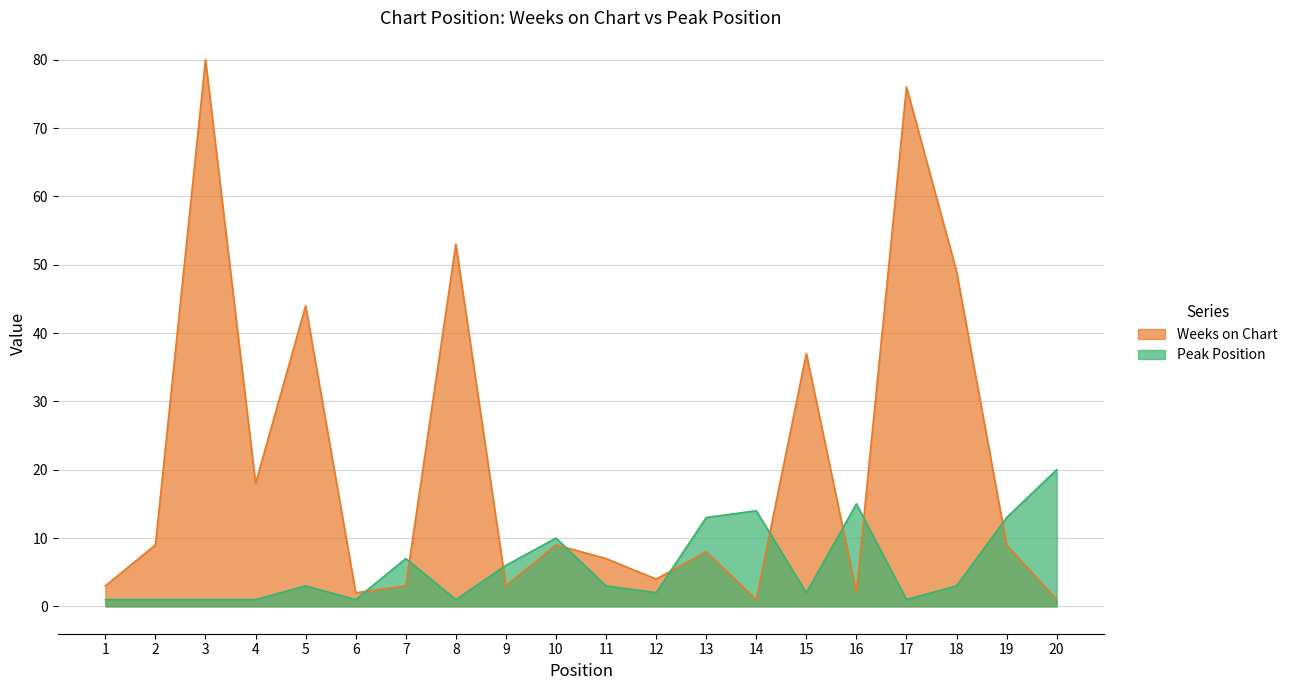

What is the greatest value displayed?

80